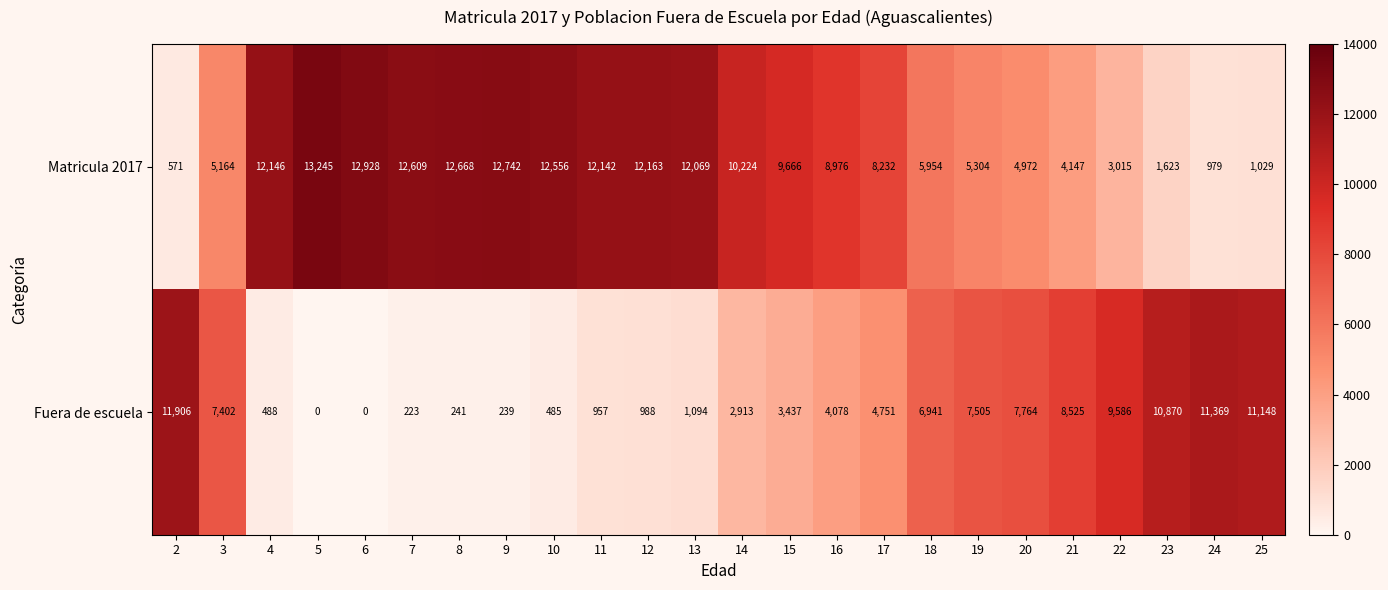

Where is Fuera de escuela nearest to the value 5953?

18